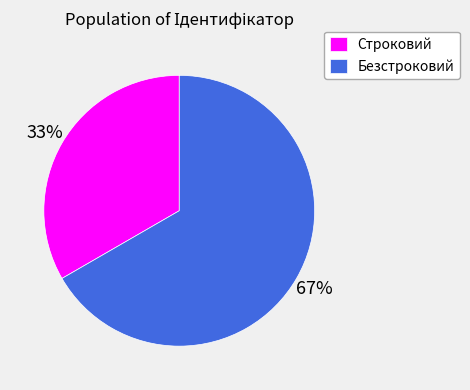

The Строковий slice represents 48% of the pie. True or false?

False